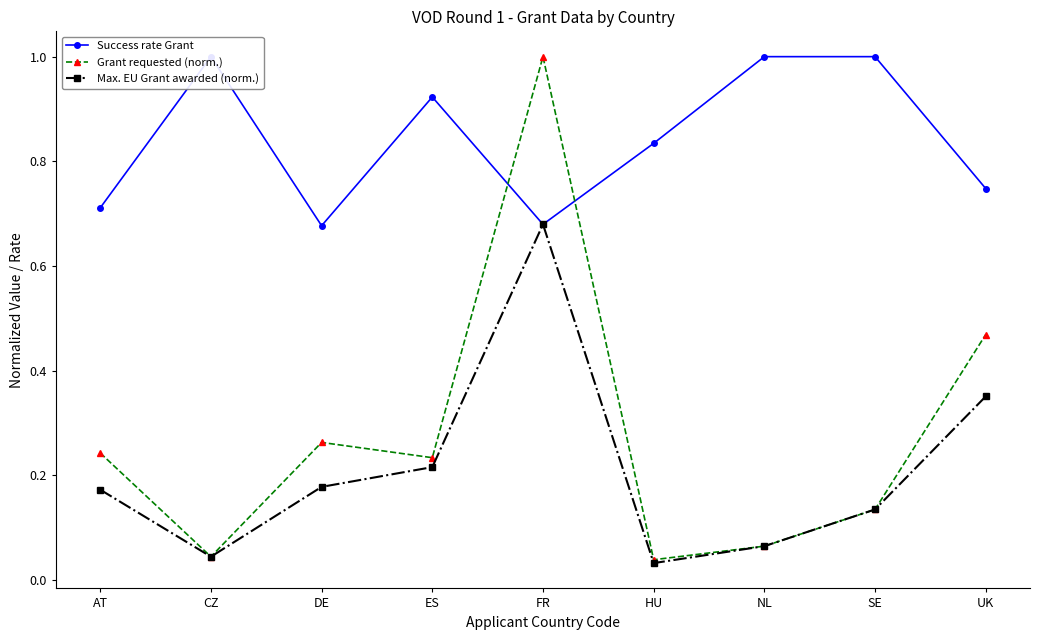

How many lines are shown in the chart?

3